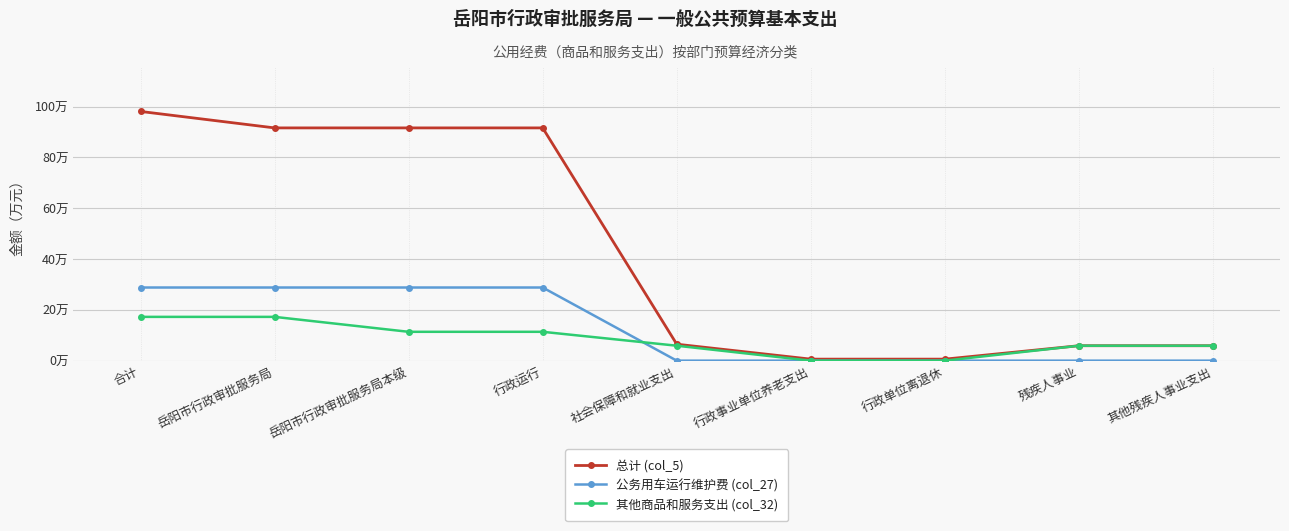

At which category is the sum across all series the highest?

合计